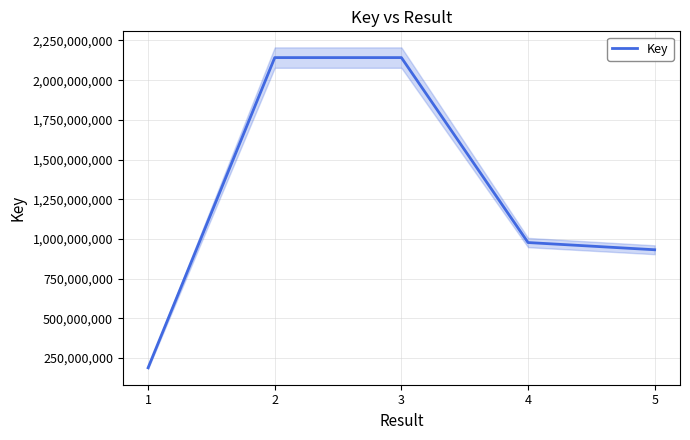

Which has a higher value, 5 or 1?

5